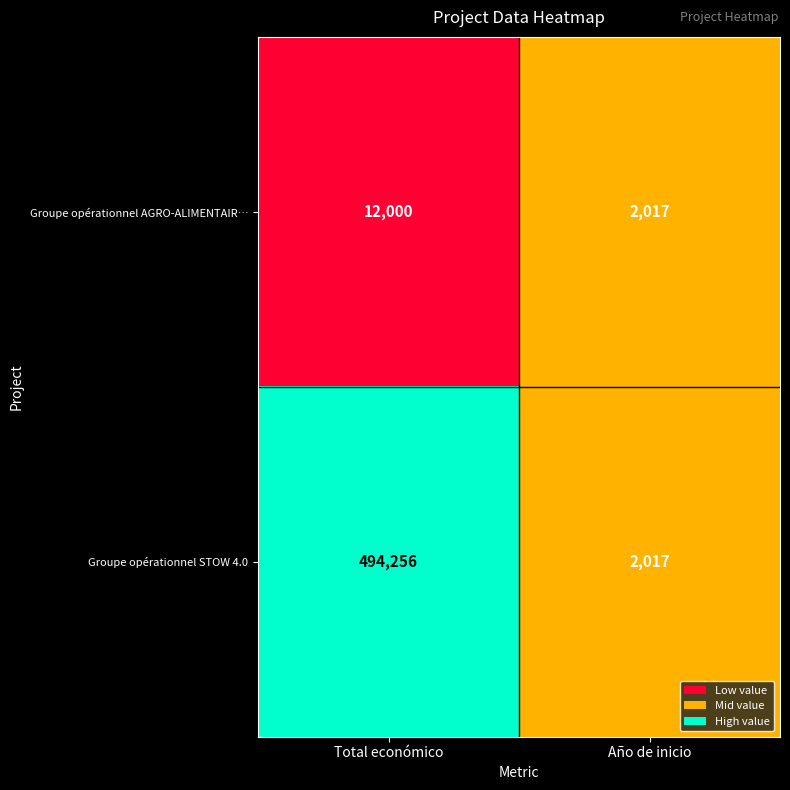

What is the maximum value shown in the chart?

494256